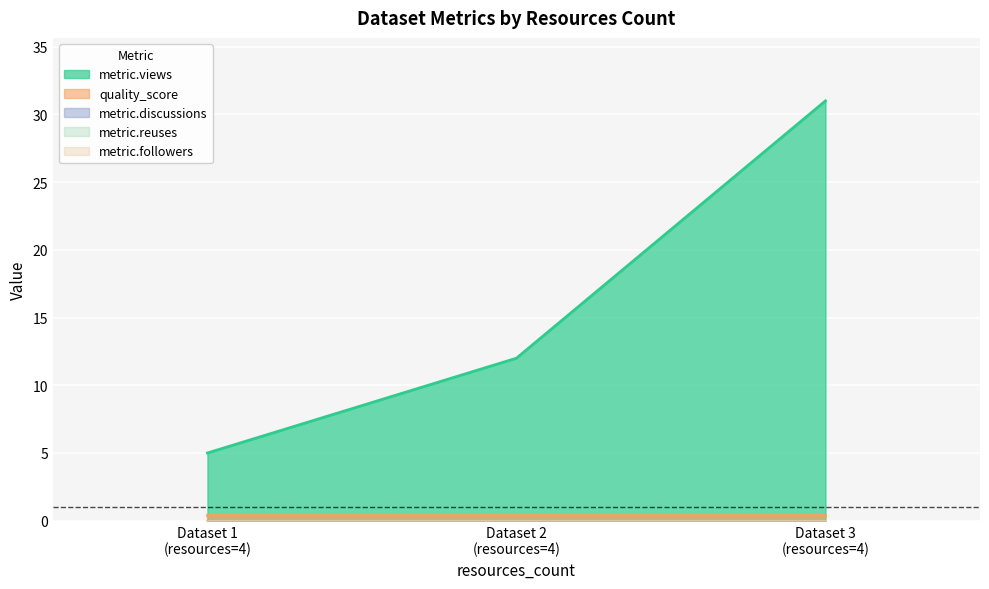

Rank the series by their maximum value, from lowest to highest.

metric.discussions, metric.reuses, metric.followers, quality_score, metric.views